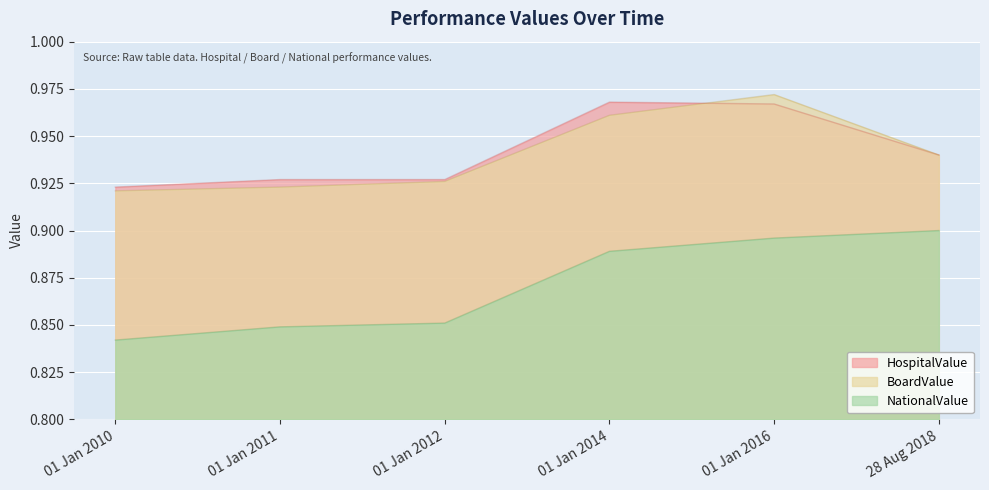

What are all the series names shown in the legend?

HospitalValue, BoardValue, NationalValue